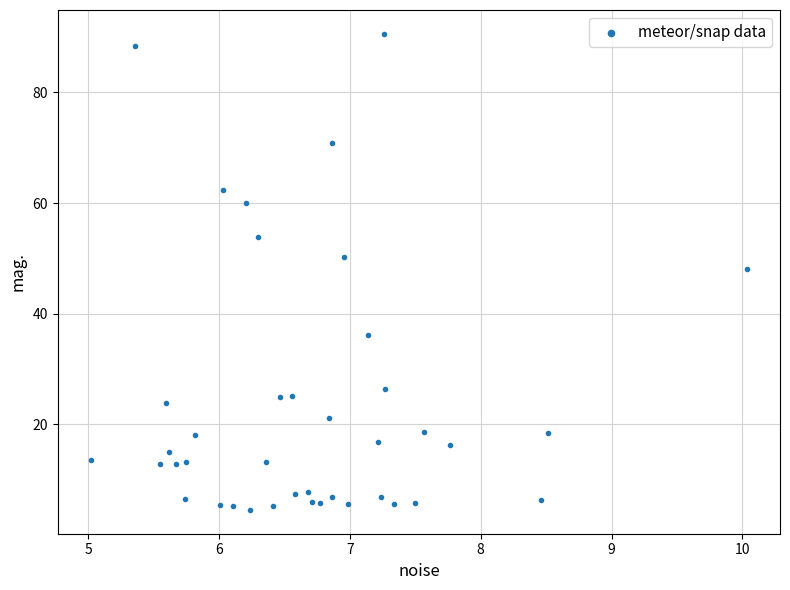

What Y value in the scatter plot is closest to 47?

48.2